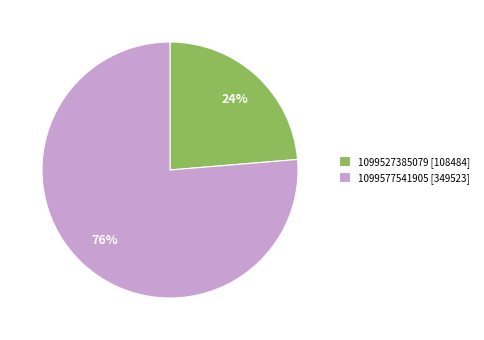

Which has a higher value, 1099527385079 or 1099577541905?

1099577541905